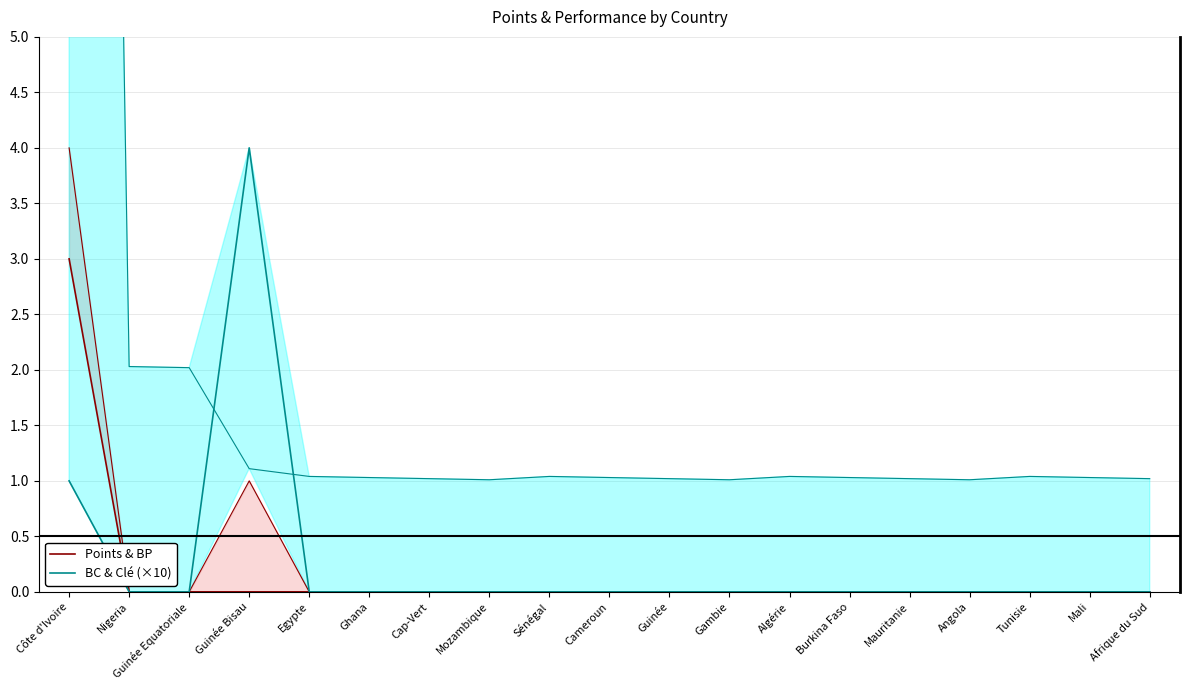

What is the label of the 13th point from the right?

Cap-Vert